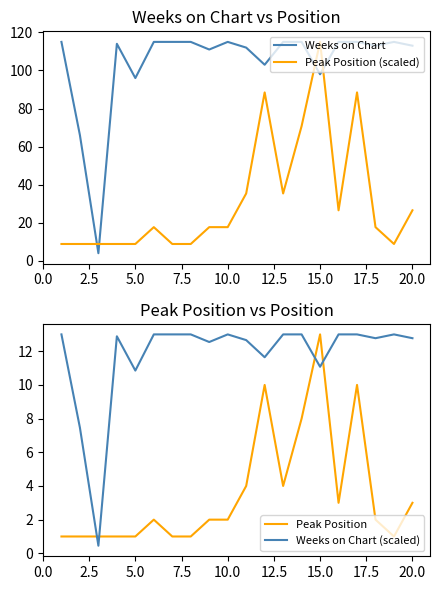

Is it true that Peak Position (scaled) equals 115.0 at 15.0?

True